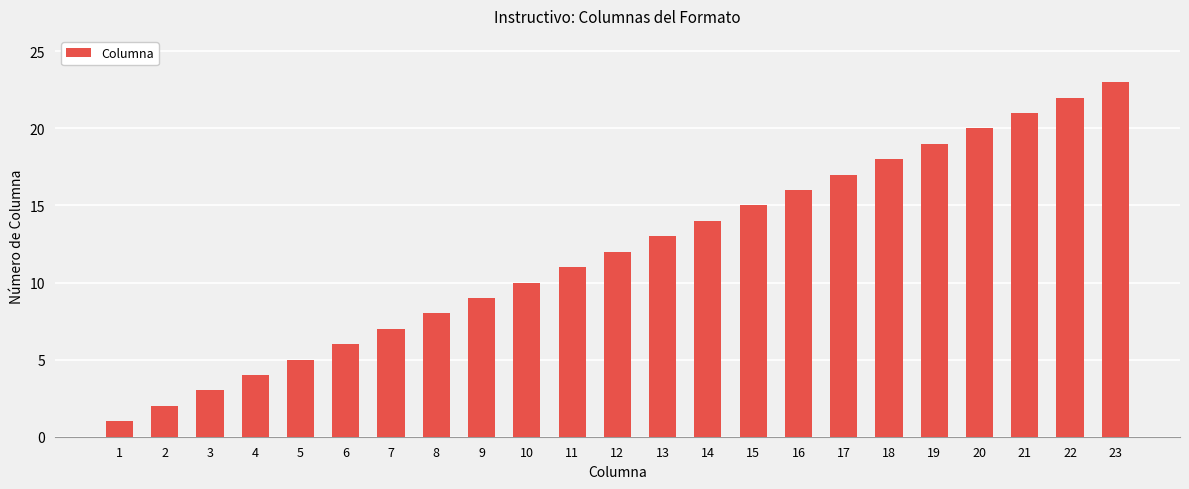

The chart shows a value of 20 at 20. True or false?

True